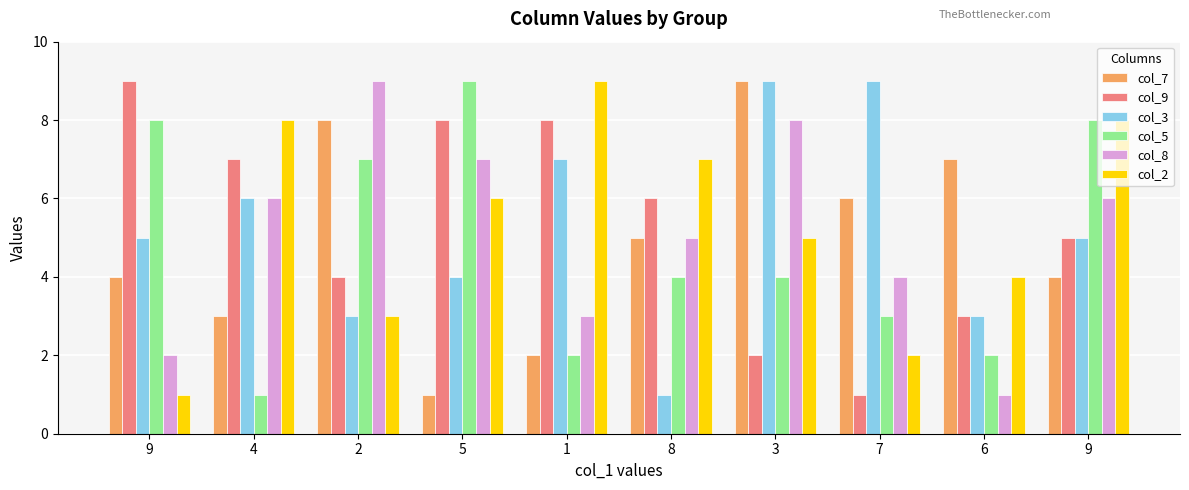

What is the average value of the col_2 series?

5